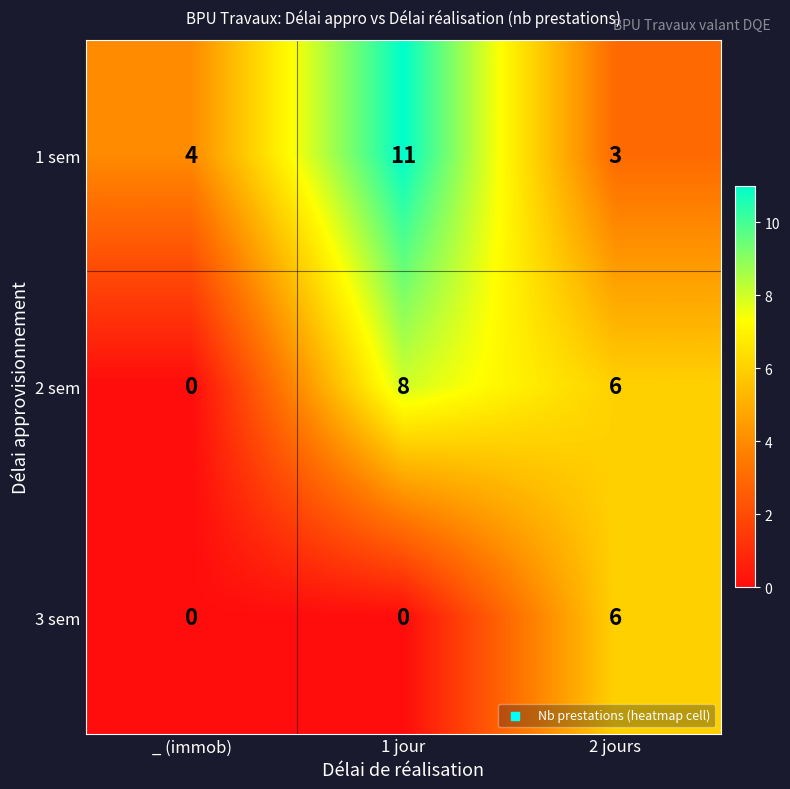

What is the difference between the 2 sem values at 1 jour and _ (immob)?

8